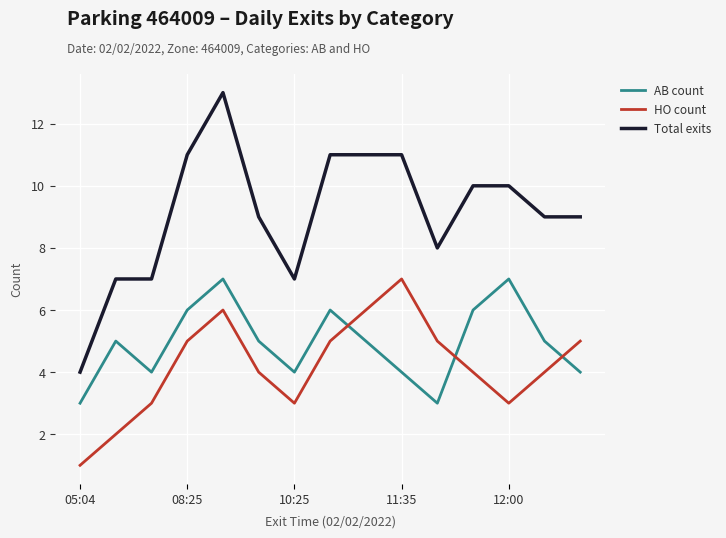

What is the difference between the maximum and minimum values in the HO count series?

6